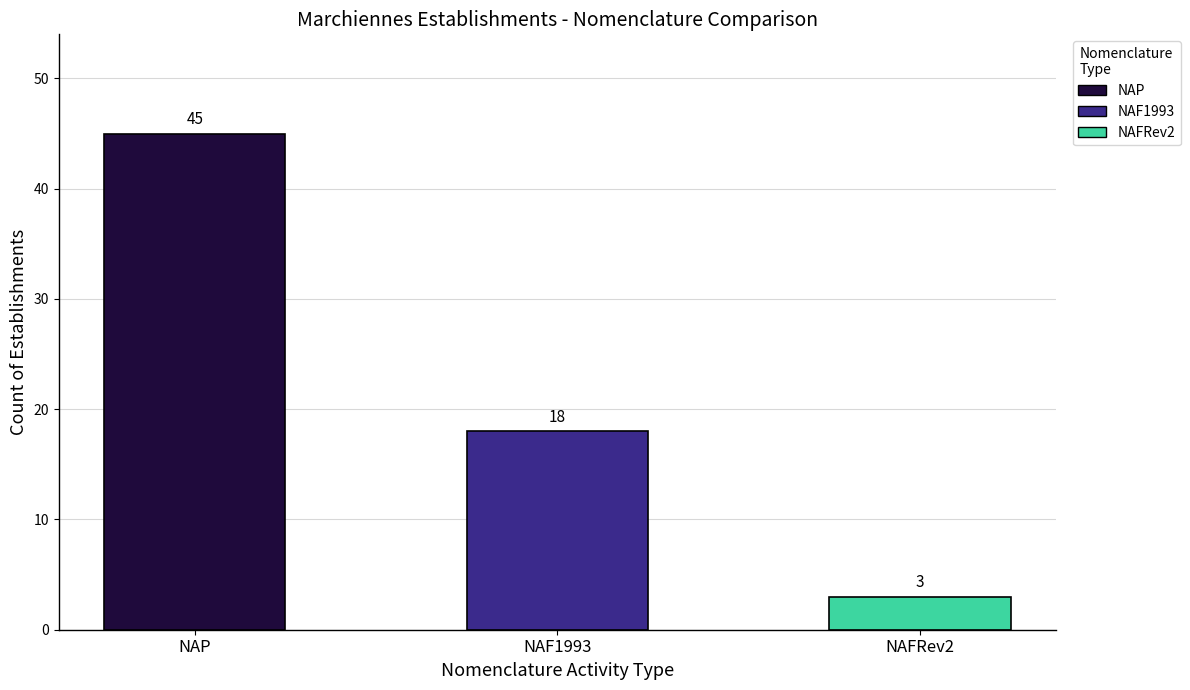

What is the change in value from NAP to NAFRev2?

-42